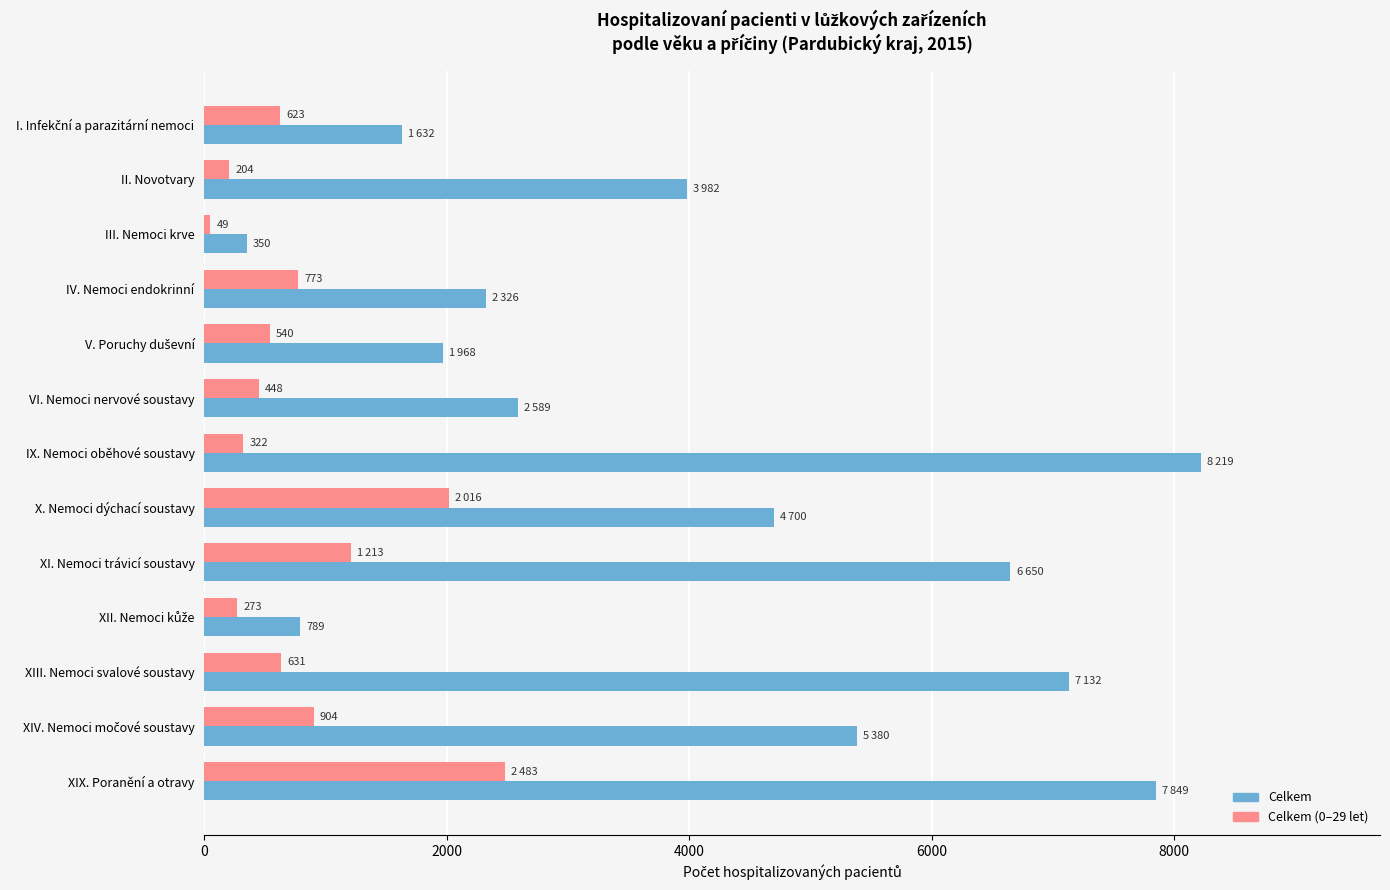

Rank the series by their average value, from highest to lowest.

Celkem, Celkem (0–29 let)